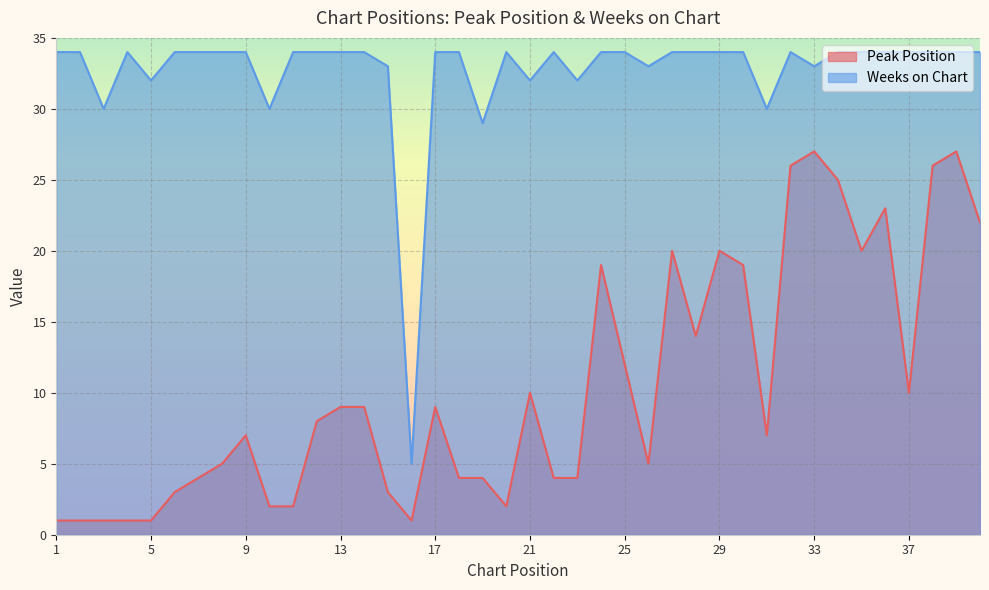

Which category has the highest value in the Weeks on Chart series?

1